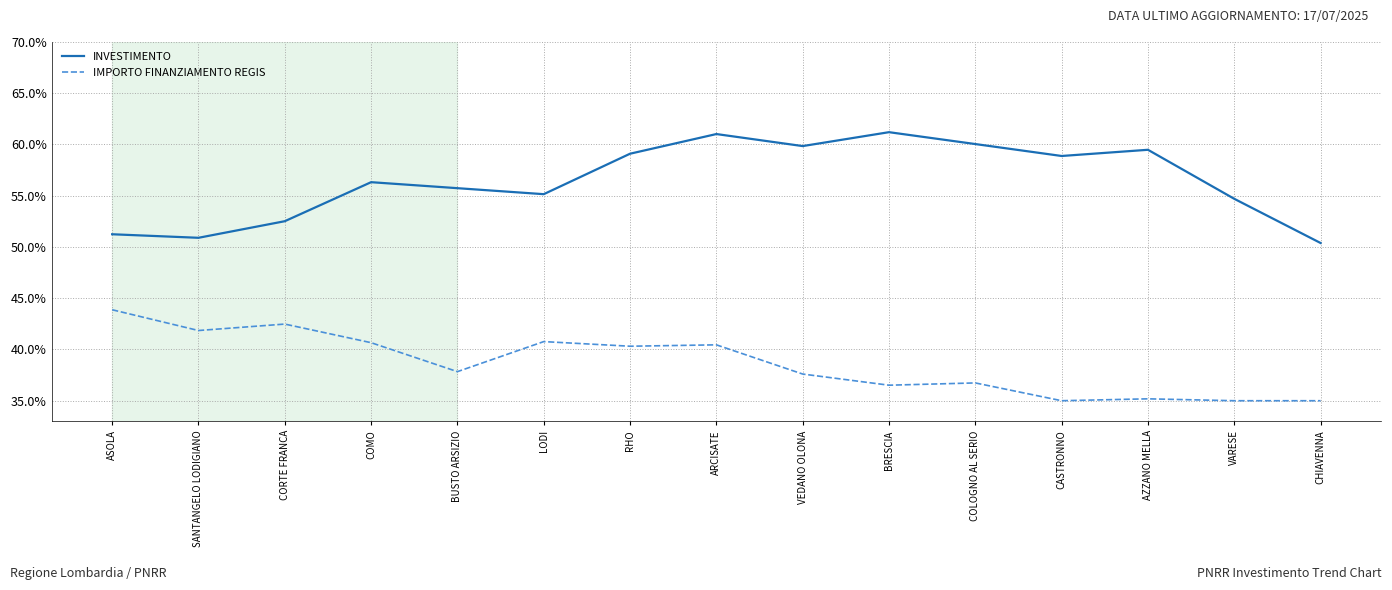

What position from the left is BRESCIA?

10